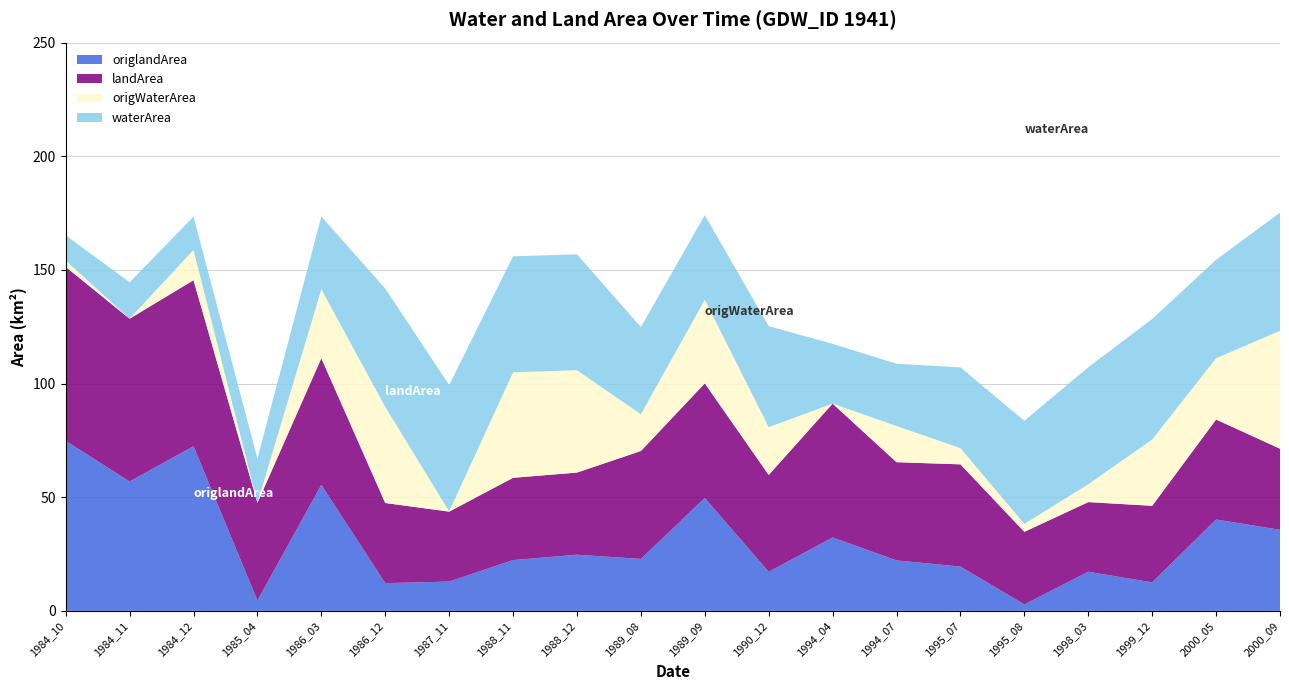

Reading left to right, list all the values displayed in this chart.

waterArea: 11.1	16.0	14.6	19.5	32.0	52.1	55.6	51.0	51.0	38.3	37.2	44.4	26.3	27.4	35.5	45.4	51.5	53.0	43.3	51.9
origWaterArea: 2.8	0.0	13.3	0.0	30.4	42.3	0.1	46.4	45.0	16.2	36.8	21.0	0.0	15.9	7.1	3.5	7.9	29.2	27.0	51.9
landArea: 76.5	71.6	73.0	42.9	55.6	35.2	30.8	36.2	36.1	47.5	50.4	42.6	58.9	43.2	45.0	31.9	30.6	33.7	44.0	35.7
origlandArea: 74.8	56.9	72.4	4.6	55.5	12.2	12.9	22.4	24.7	22.9	49.7	17.2	32.3	22.2	19.5	2.9	17.2	12.6	40.2	35.7